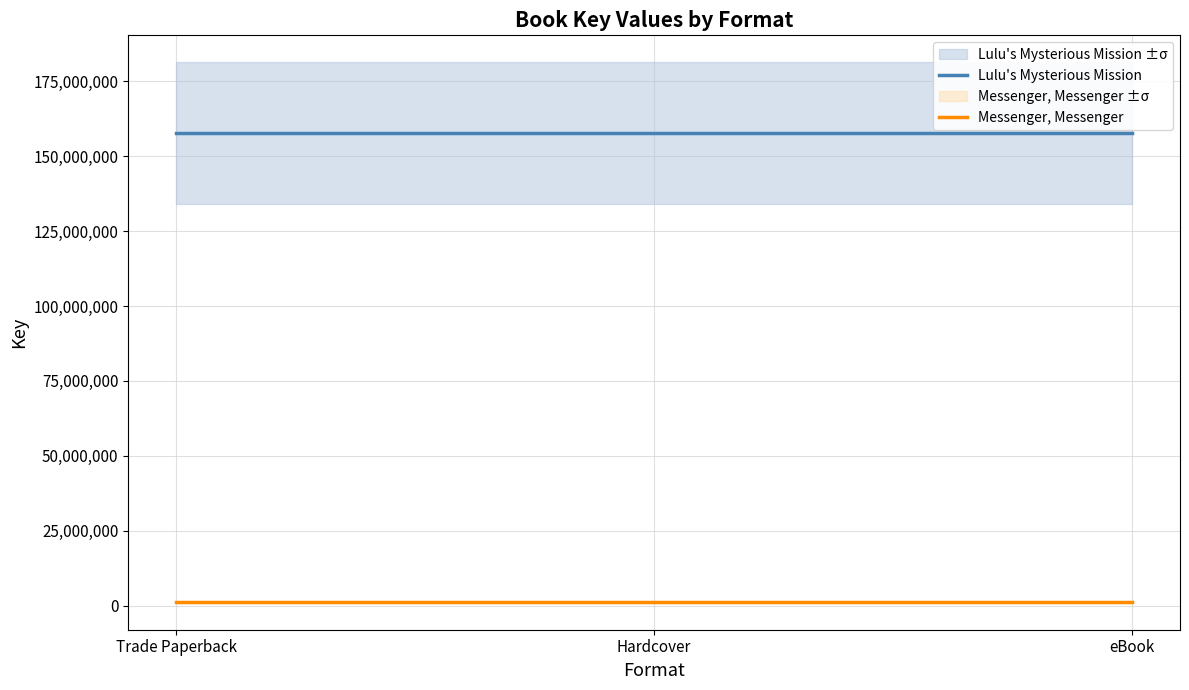

The value of Lulu's Mysterious Mission at Trade Paperback is 240199767. True or false?

False